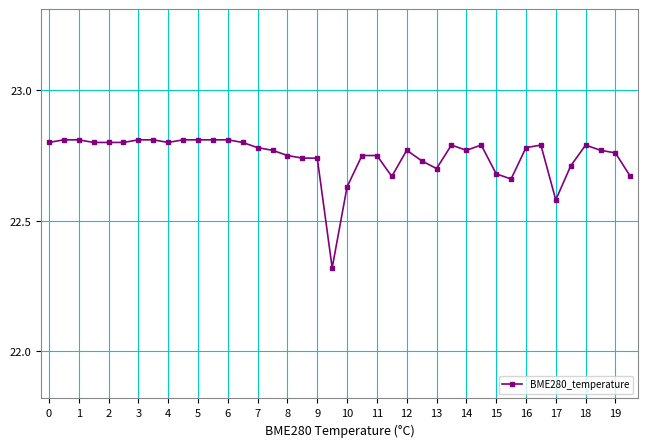

How many data points does each series have?

40